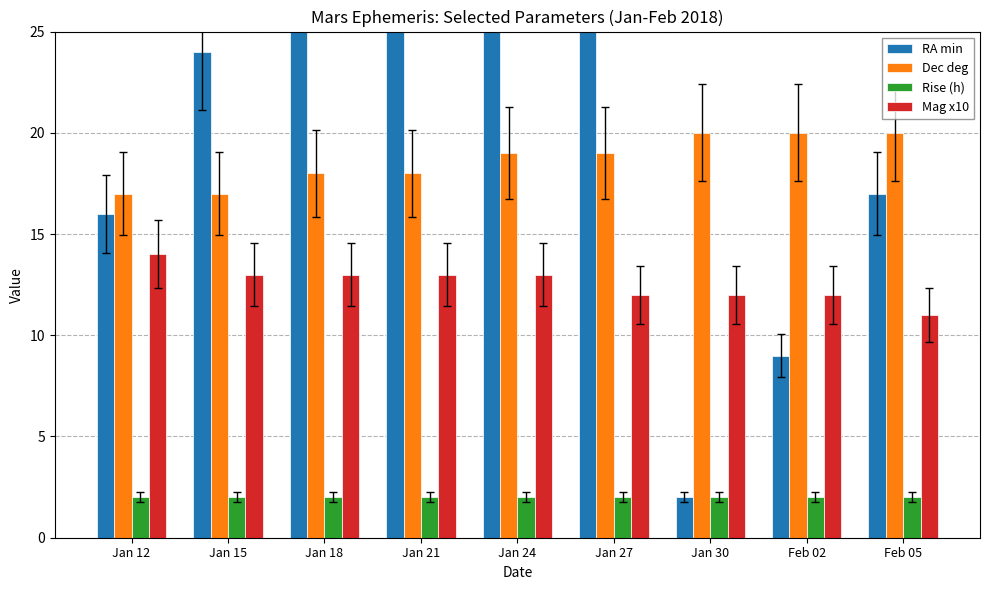

Which series changed the most between Jan 24 and Jan 27?

RA min